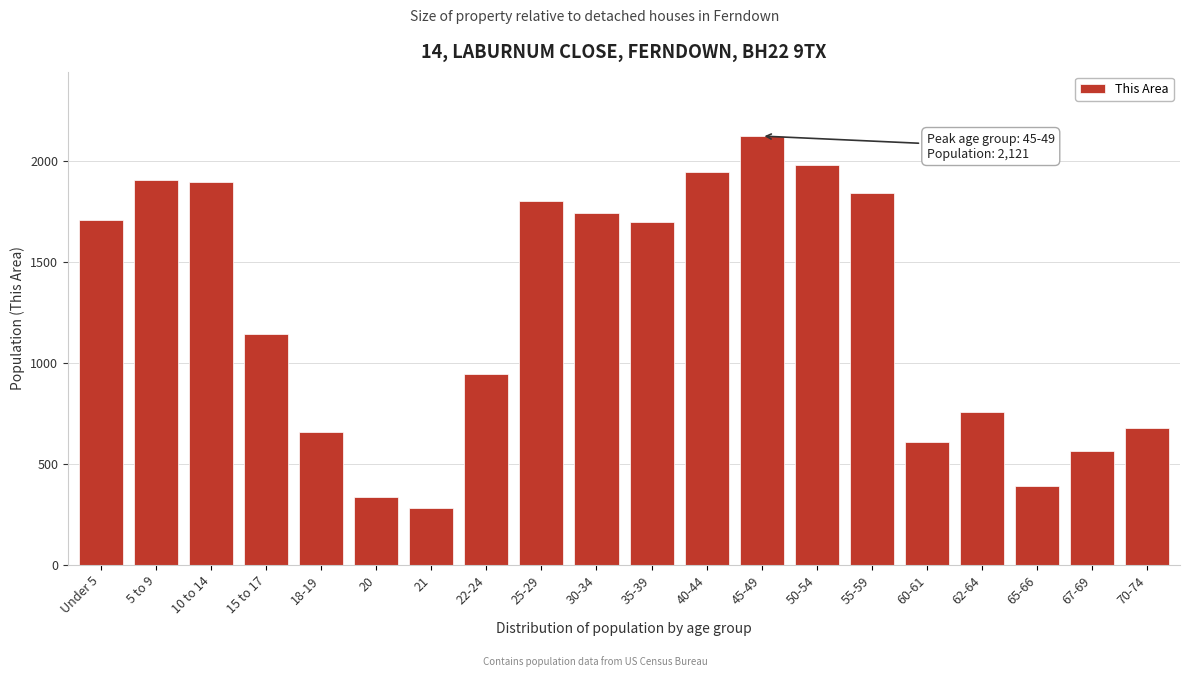

At which label is the value closest to 1200?

15 to 17